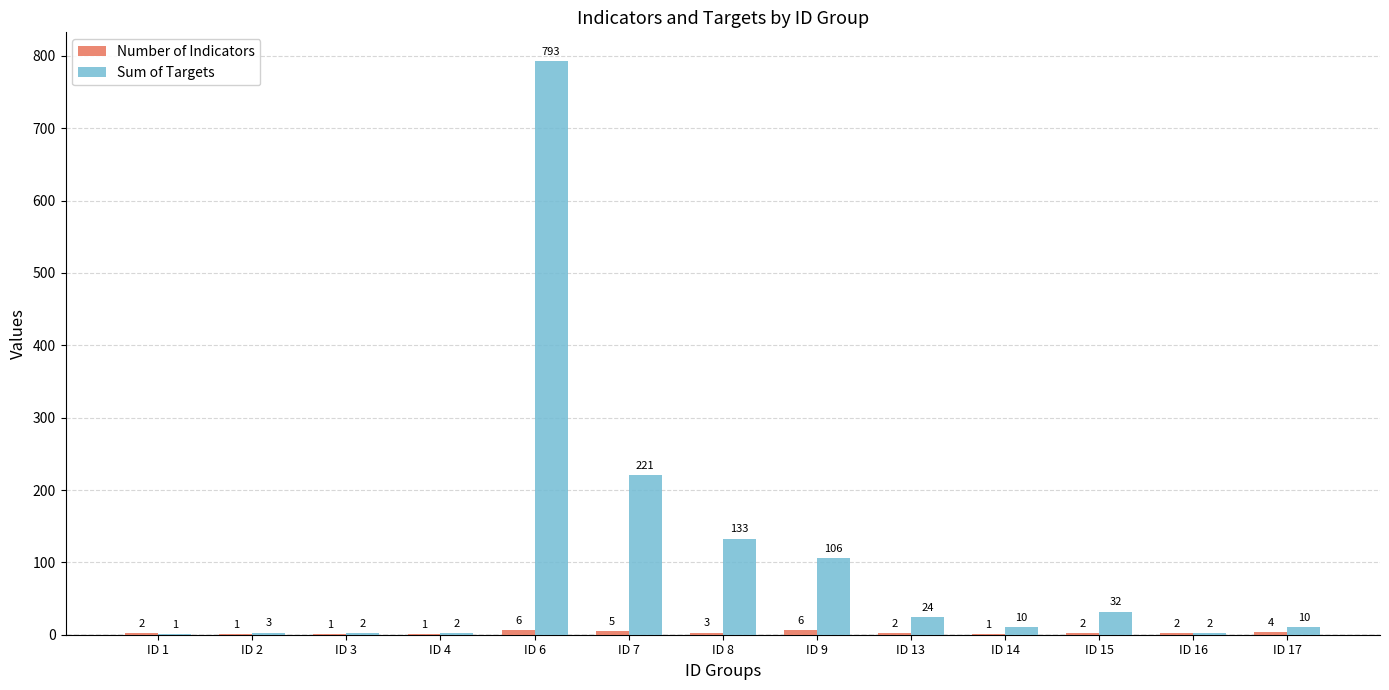

Which series changed the most between ID 15 and ID 17?

Sum of Targets